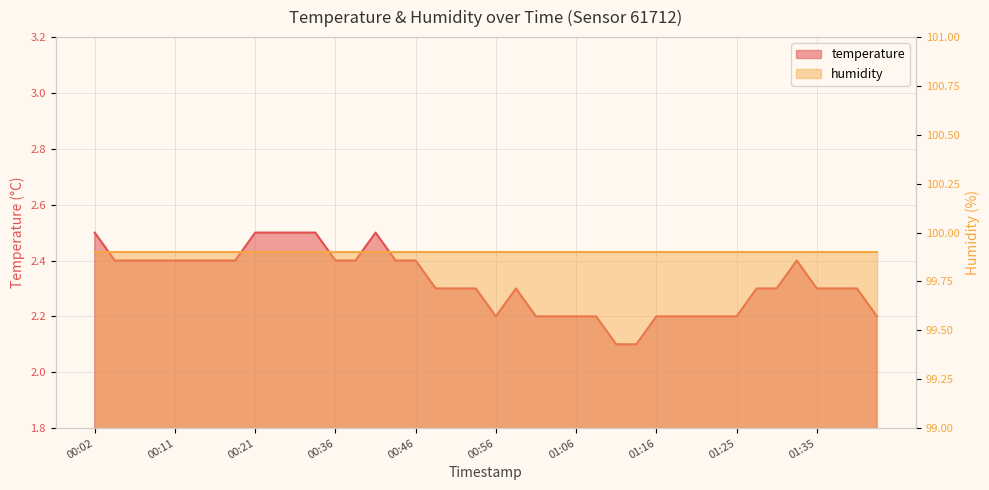

Reading right to left, transcribe all the data shown in this chart.

01:45=2.2	01:40=2.3	01:37=2.3	01:35=2.3	01:33=2.4	01:30=2.3	01:28=2.3	01:25=2.2	01:23=2.2	01:20=2.2	01:18=2.2	01:16=2.2	01:13=2.1	01:11=2.1	01:08=2.2	01:06=2.2	01:03=2.2	01:01=2.2	00:58=2.3	00:56=2.2	00:53=2.3	00:51=2.3	00:49=2.3	00:46=2.4	00:44=2.4	00:41=2.5	00:39=2.4	00:36=2.4	00:28=2.5	00:26=2.5	00:24=2.5	00:21=2.5	00:19=2.4	00:16=2.4	00:14=2.4	00:11=2.4	00:09=2.4	00:06=2.4	00:04=2.4	00:02=2.5